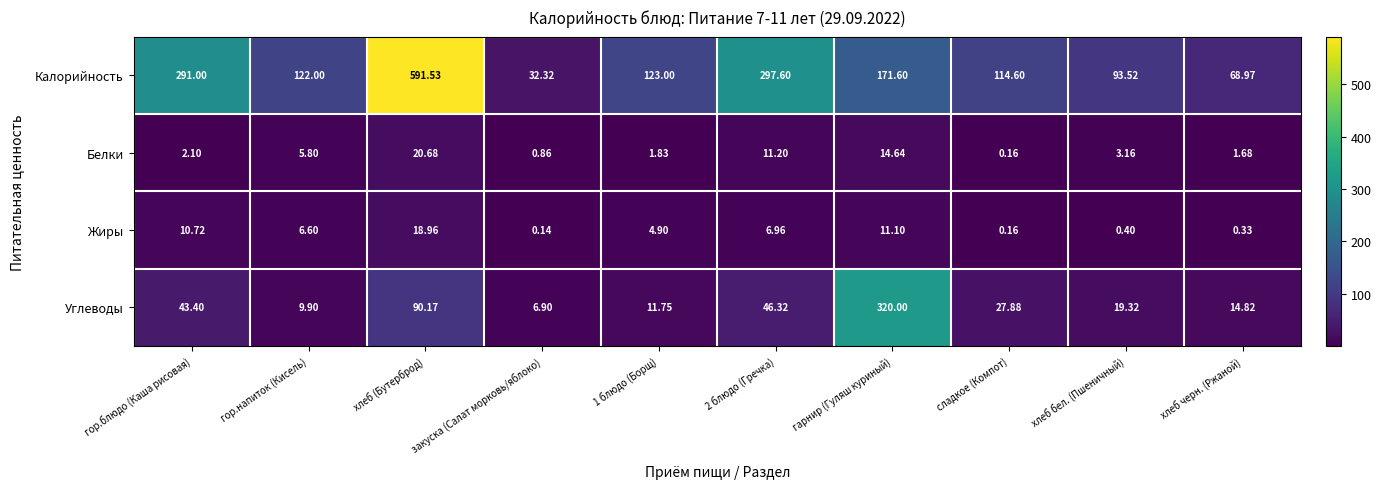

What is the spread (max minus min) of values at гор.напиток (Кисель)?

116.2